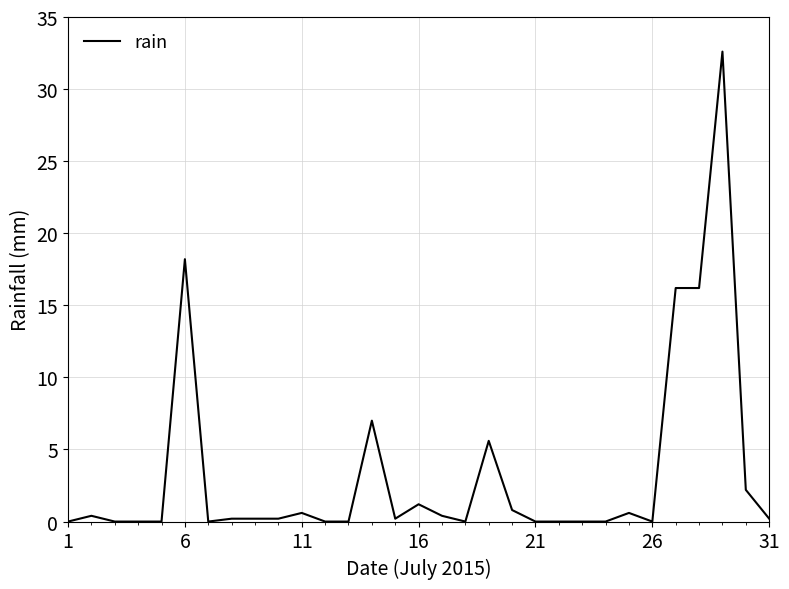

What is the difference between the maximum and minimum values?

32.6